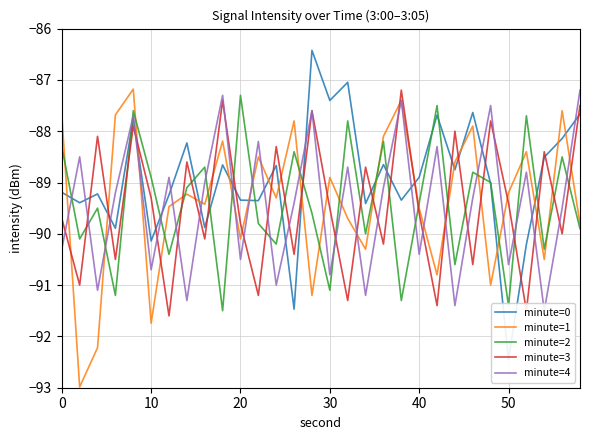

True or false: minute=1 and minute=3 cross at least once.

True